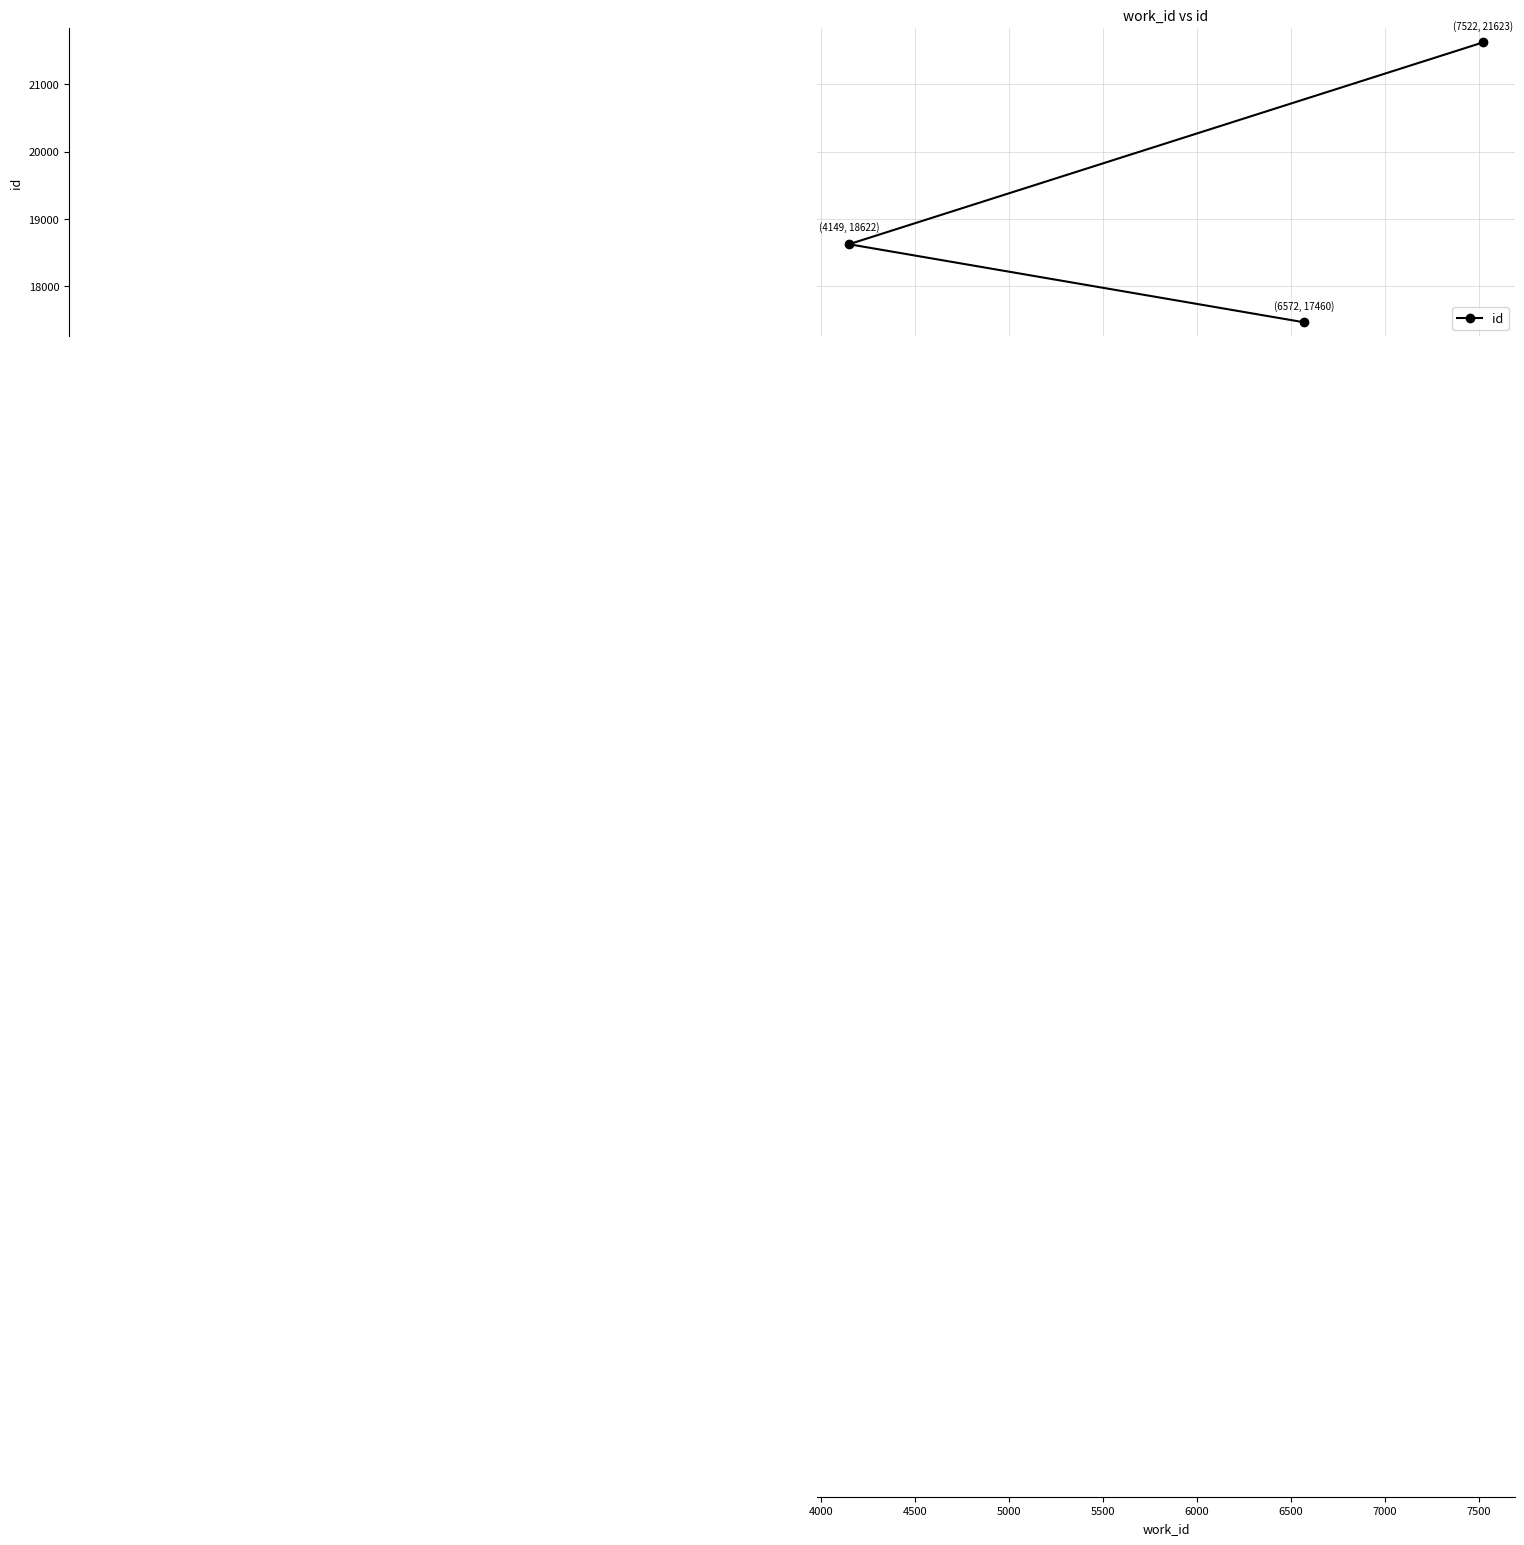

What is the smallest value displayed?

17460